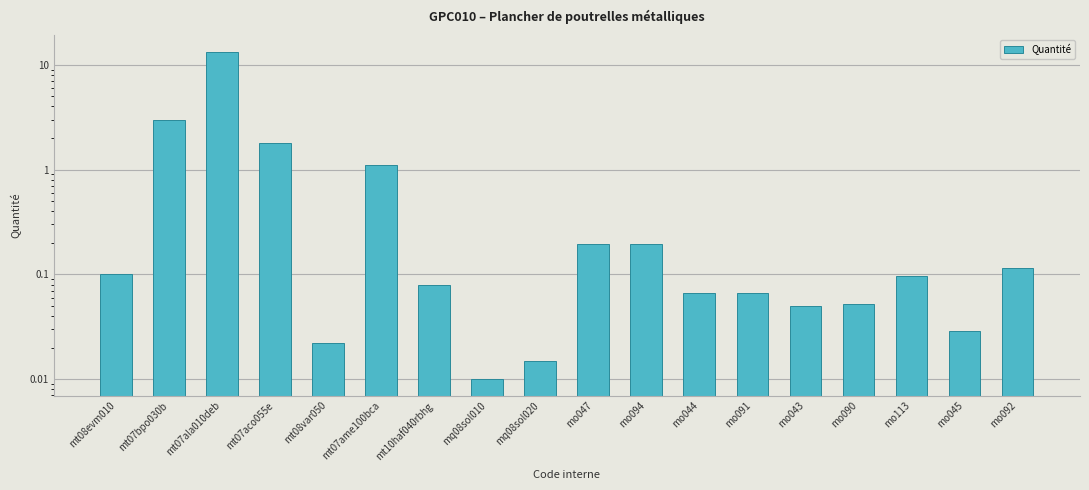

Reading left to right, list all the values displayed in this chart.

0.1	3.0	13.4	1.8	0.0	1.1	0.1	0.0	0.0	0.2	0.2	0.1	0.1	0.1	0.1	0.1	0.0	0.1